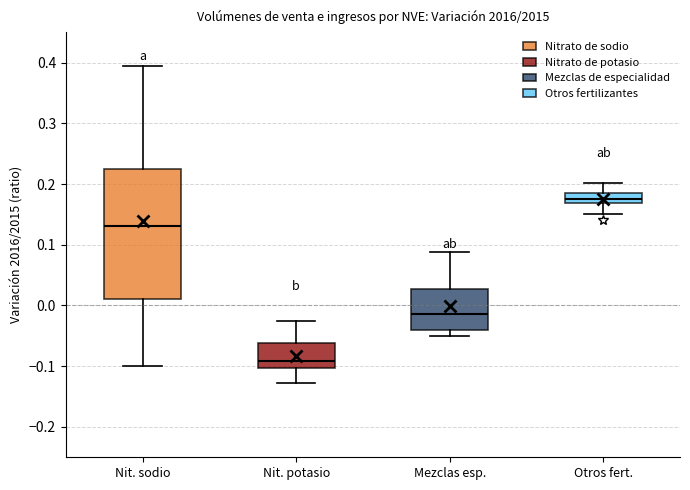

Reading left to right, transcribe this box plot: for each box, give where its median line is, the range the box spans, and where its two whiskers end, as read against the y-axis. The values are not printed on the chart, so give them approximately, as read against the axis.

Nit. sodio: median 0.13, box 0.01 to 0.22, whiskers -0.10 to 0.39
Nit. potasio: median -0.09, box -0.10 to -0.06, whiskers -0.13 to -0.03
Mezclas esp.: median -0.01, box -0.04 to 0.03, whiskers -0.05 to 0.09
Otros fert.: median 0.18, box 0.17 to 0.19, whiskers 0.15 to 0.20